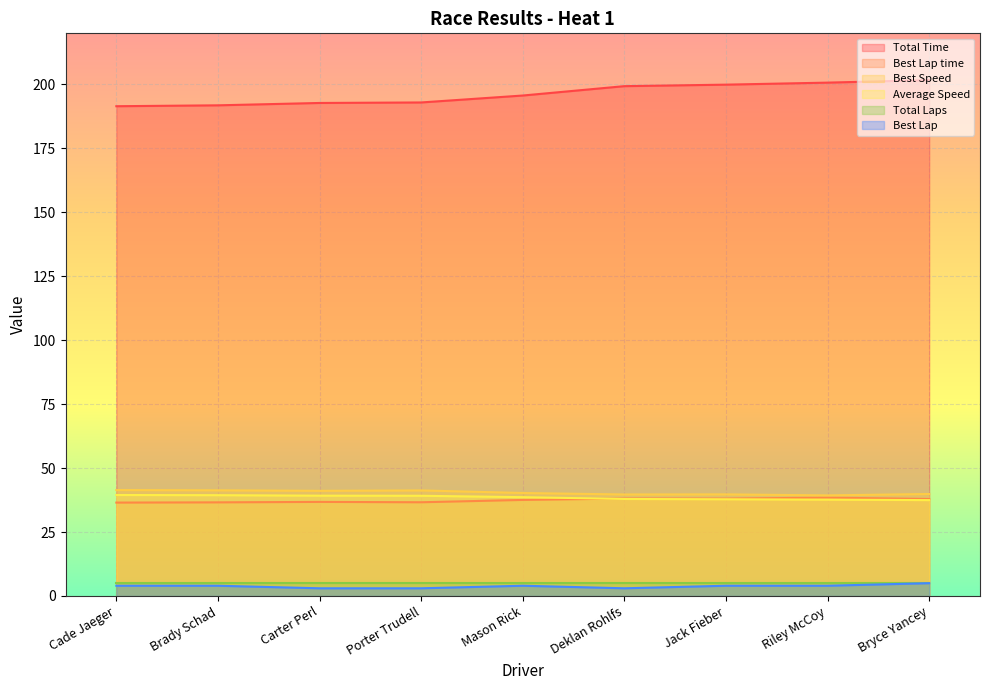

What is the difference between the Average Speed values at Porter Trudell and Riley McCoy?

1.5